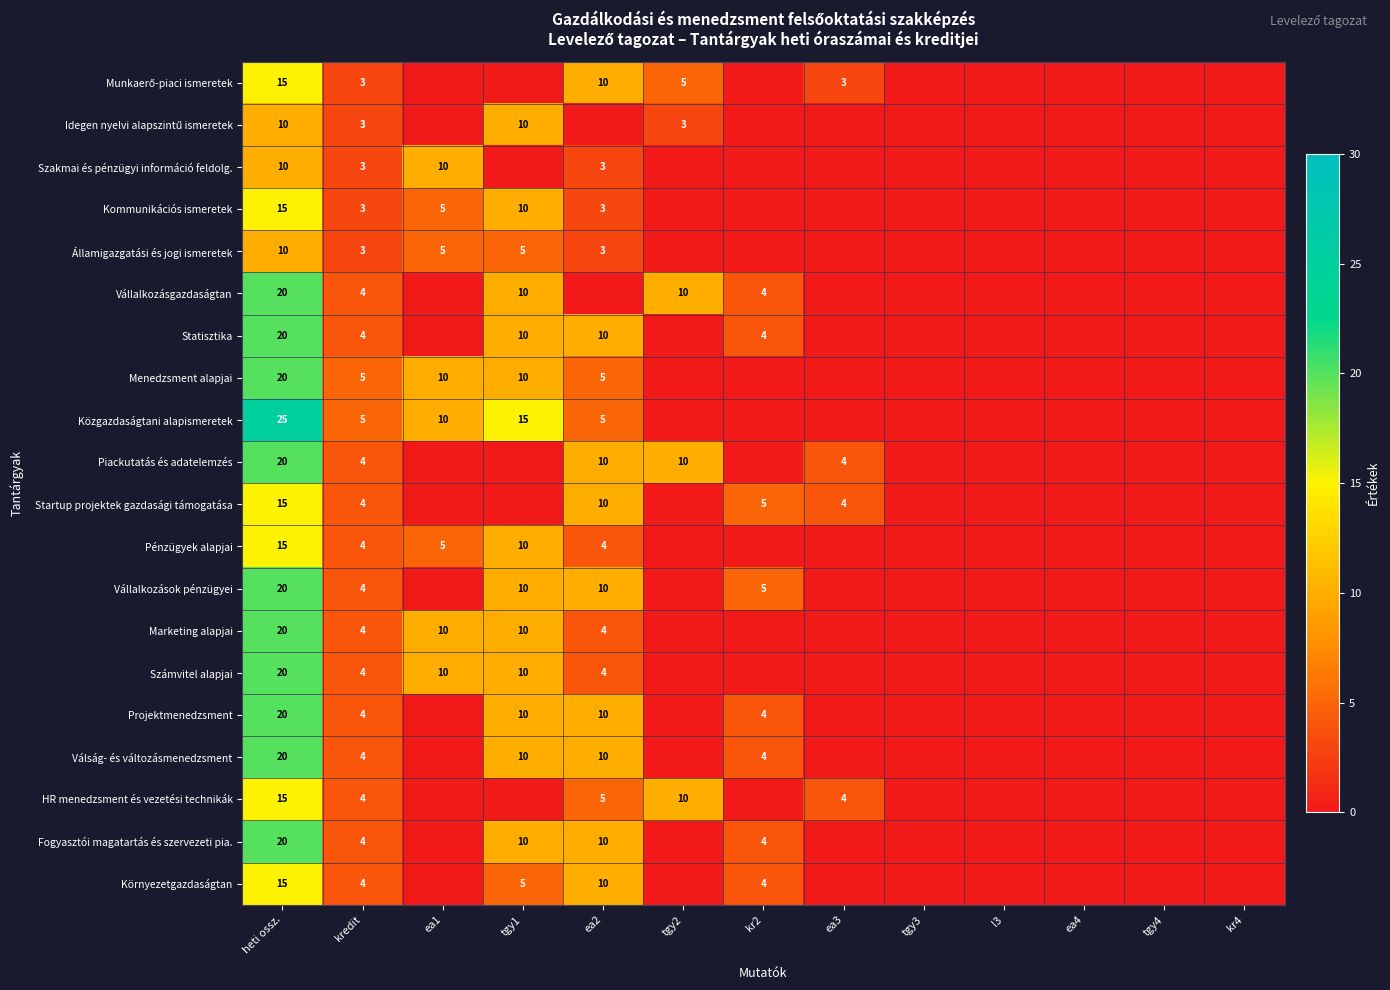

Which series changed the most between heti ossz. and kredit?

Közgazdaságtani alapismeretek